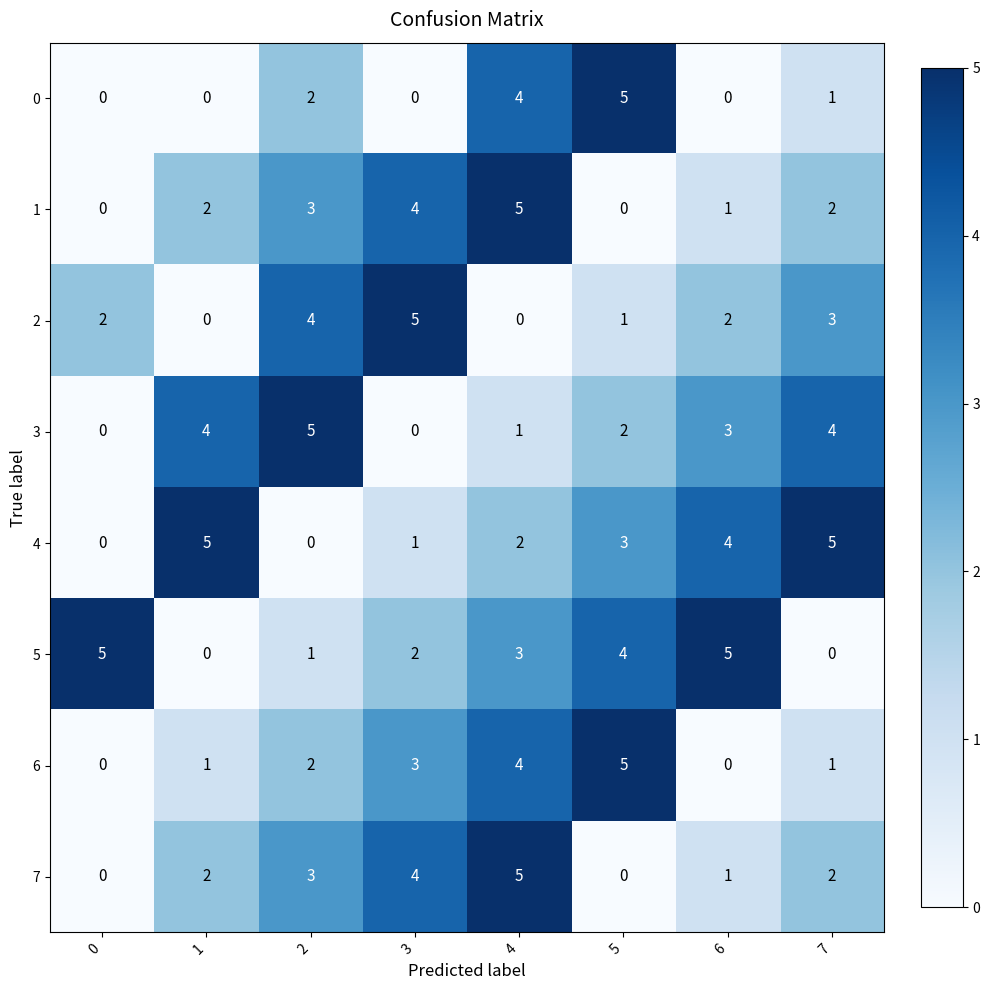

What is the difference between the maximum and minimum values in the 4 series?

5